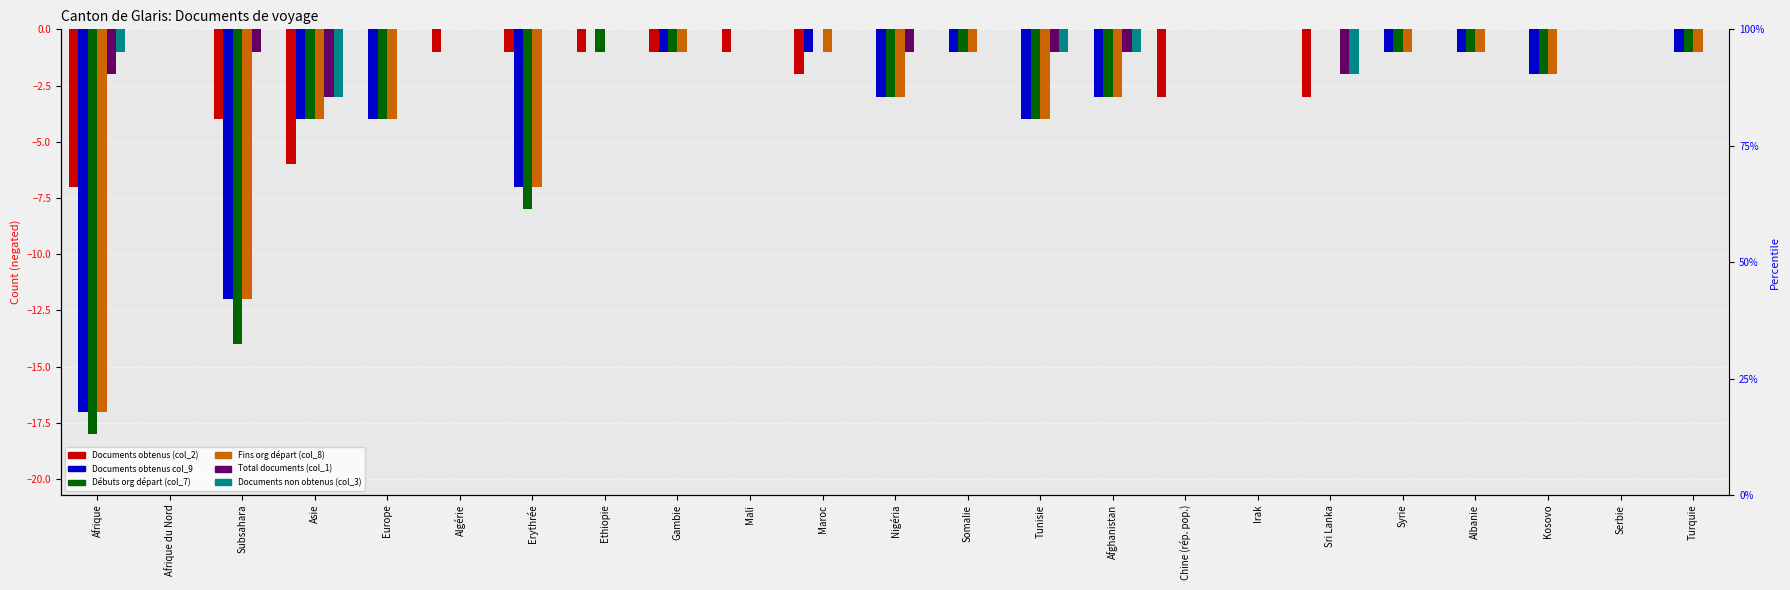

Does the chart contain stacked bars?

No